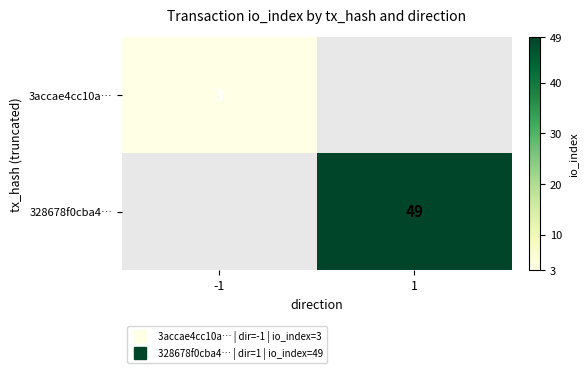

How many series are shown in this chart?

2